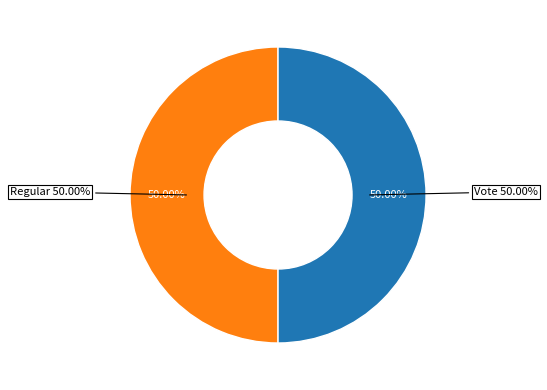

To the nearest percent, what is the average slice percentage?

50%